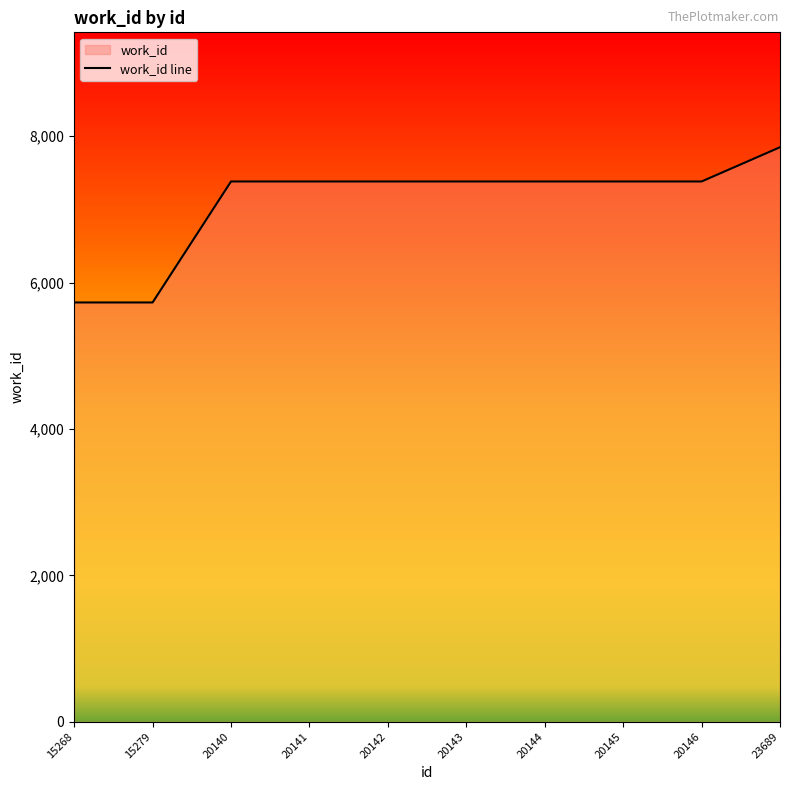

Approximately how many times larger is the value at 20141 compared to 23689?

0.9